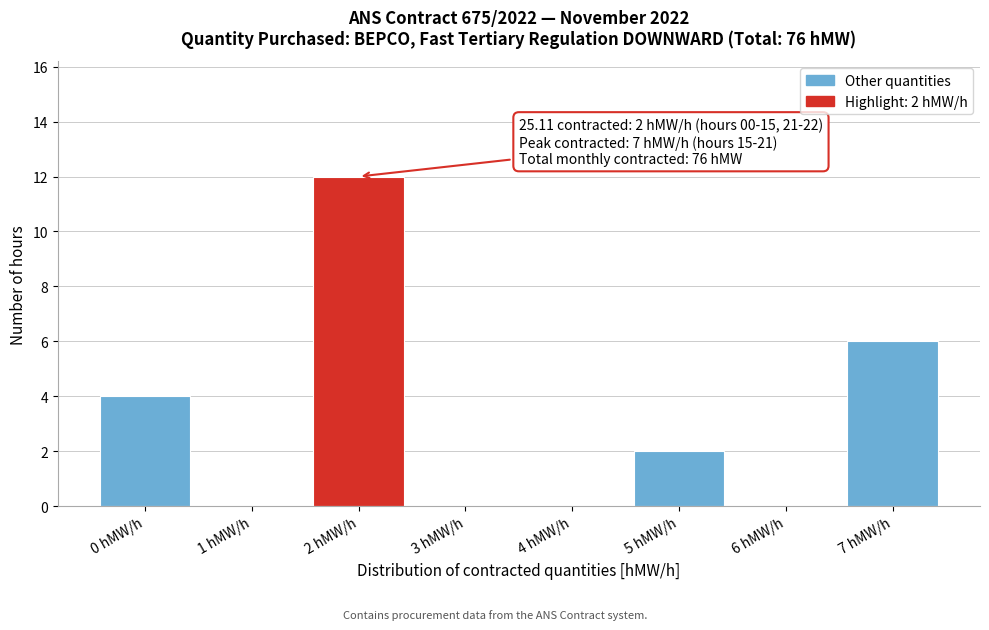

Reading right to left, list all the values displayed in this chart.

7 hMW/h=6	6 hMW/h=0	5 hMW/h=2	4 hMW/h=0	3 hMW/h=0	2 hMW/h=12	1 hMW/h=0	0 hMW/h=4